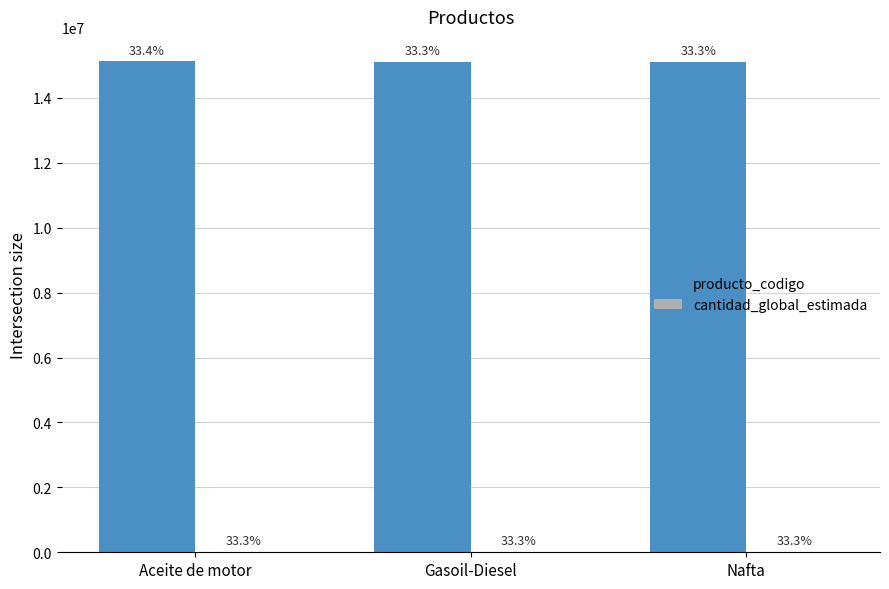

Are the bars horizontal?

No